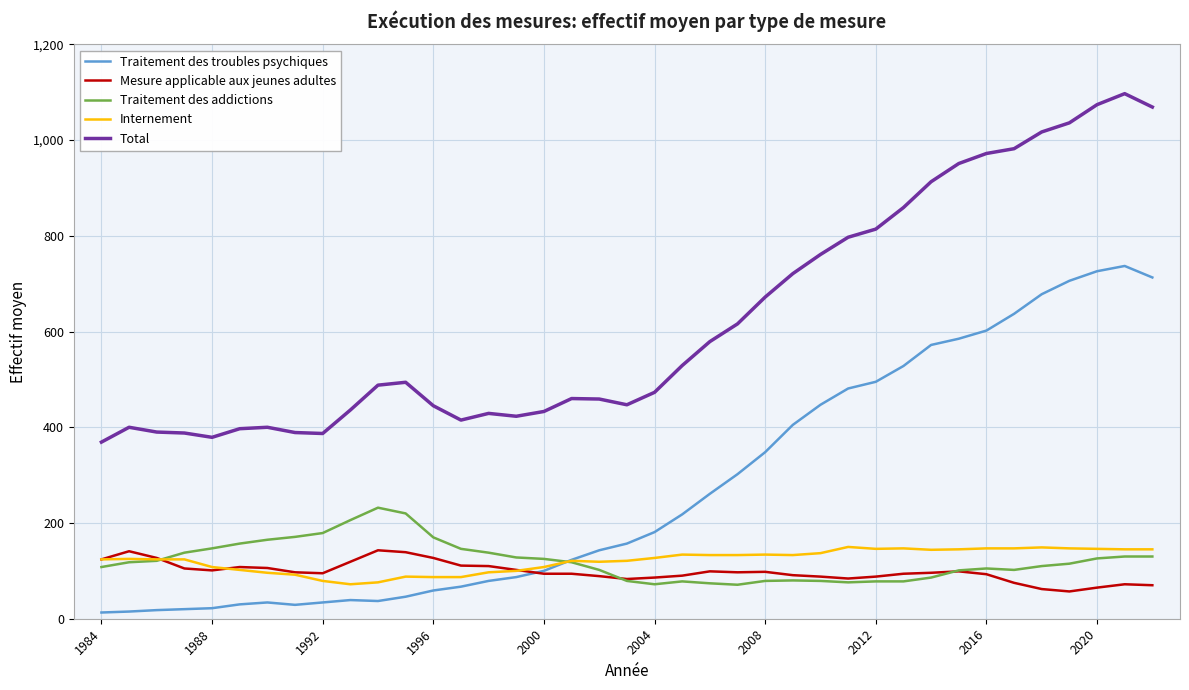

What is the maximum value for Internement?

150